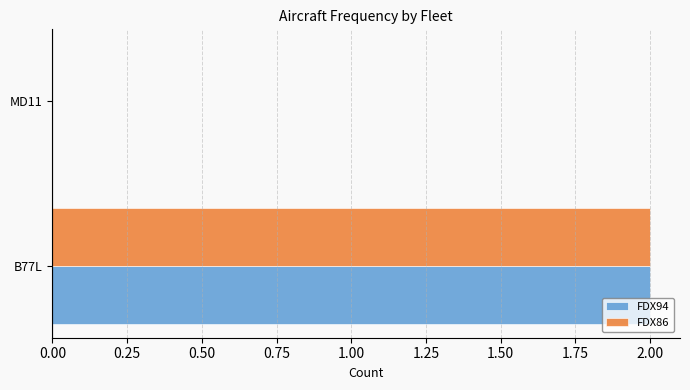

What are all the series names shown in the legend?

FDX94, FDX86